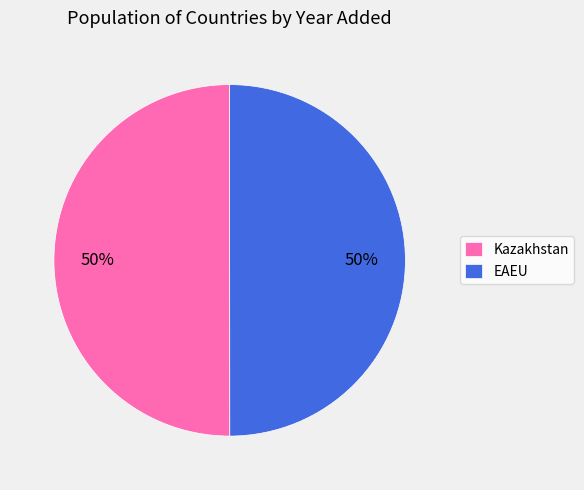

What is the ratio of the value at Kazakhstan to the value at EAEU?

1.0